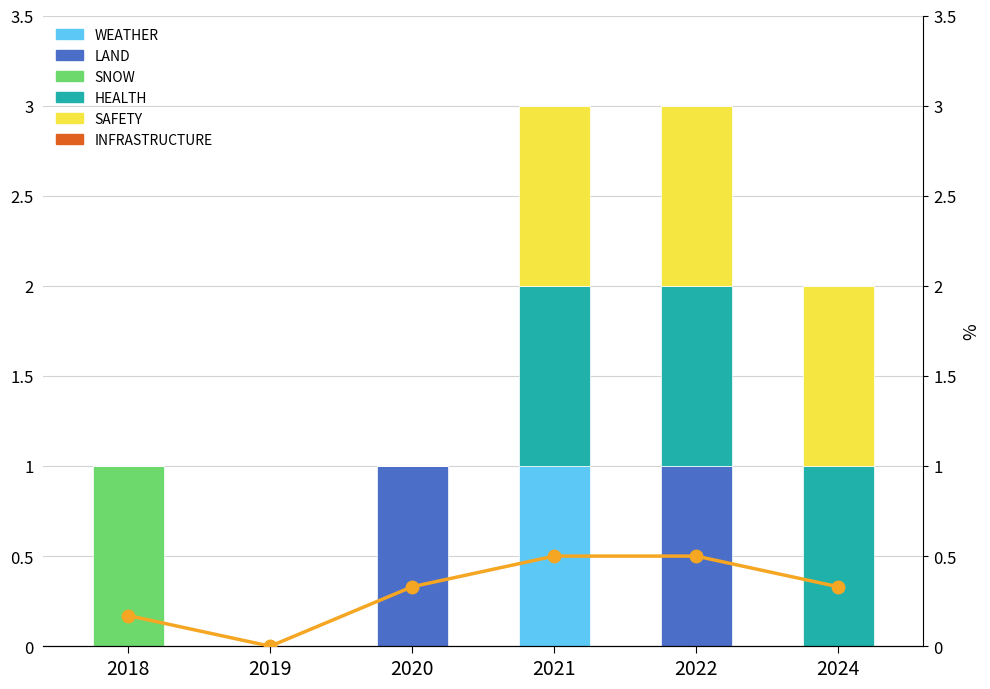

Rank the series at 2018 from highest to lowest value.

SNOW, WEATHER, LAND, HEALTH, SAFETY